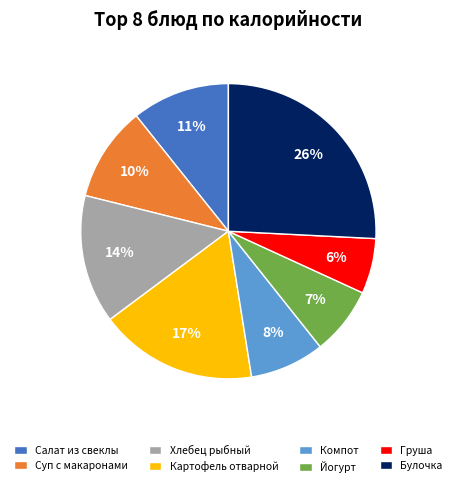

To the nearest percent, what is the average slice percentage?

12%